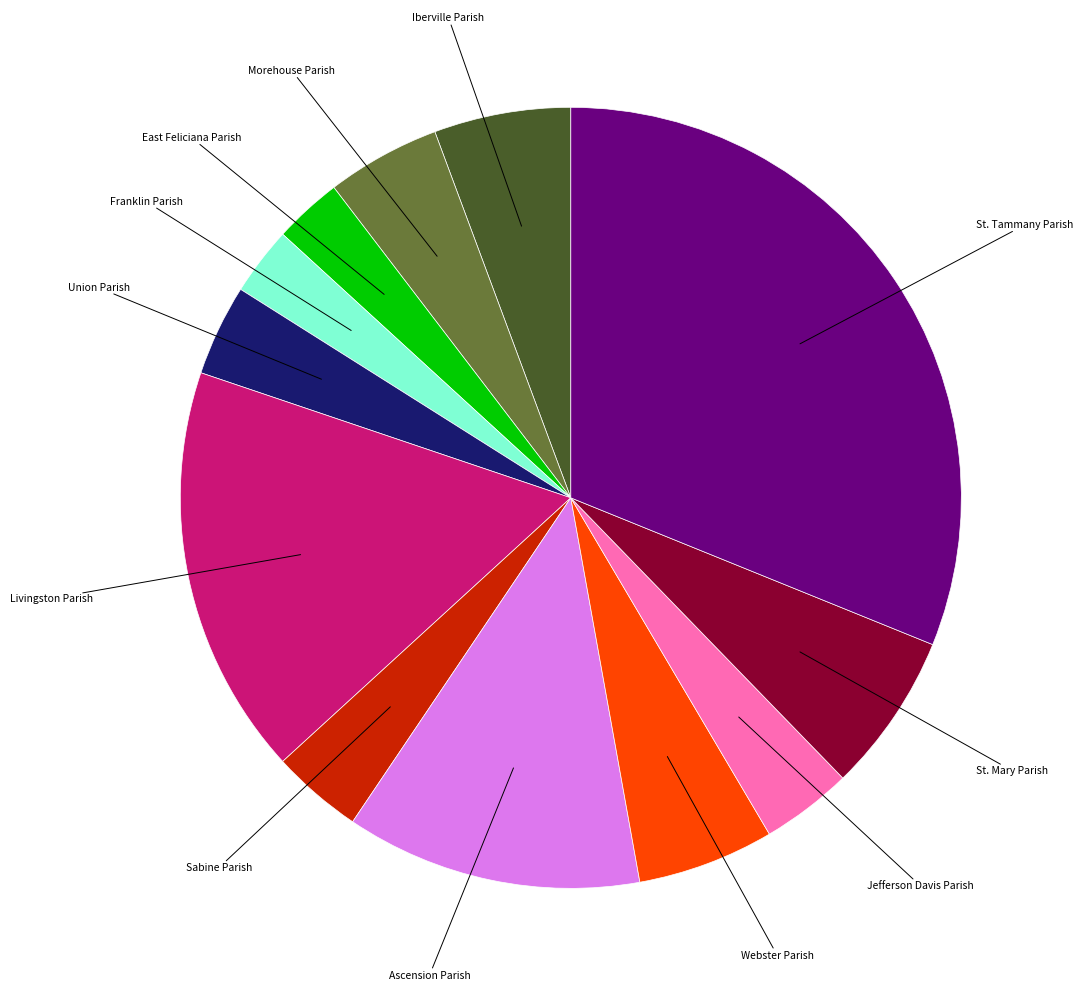

Is there a majority slice in this chart?

No